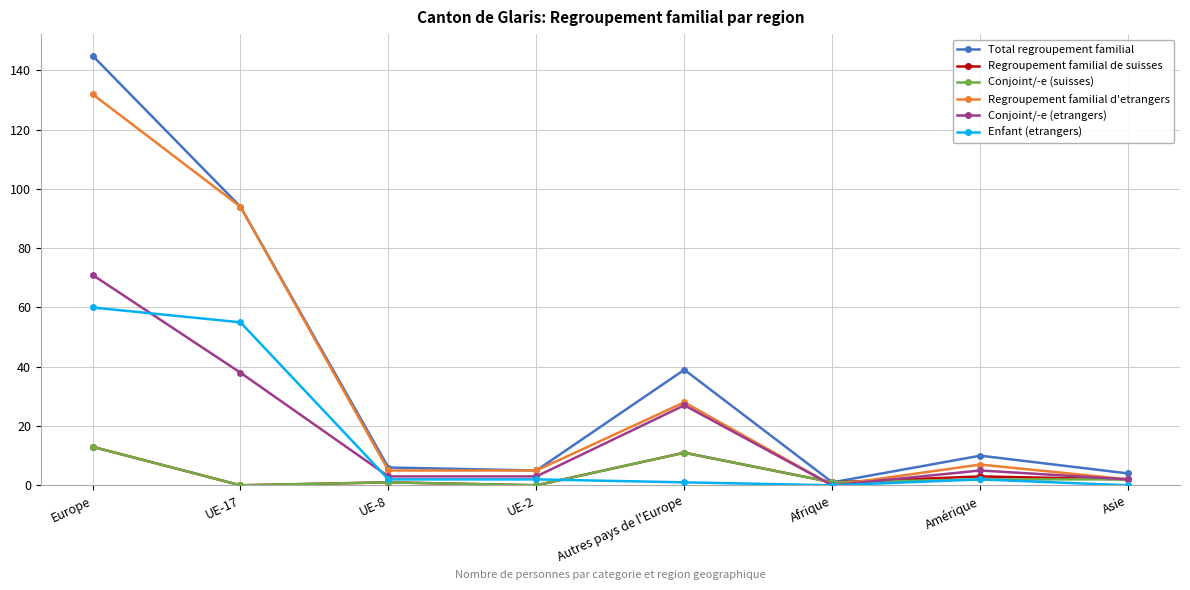

What is the total value across all series at UE-2?

15